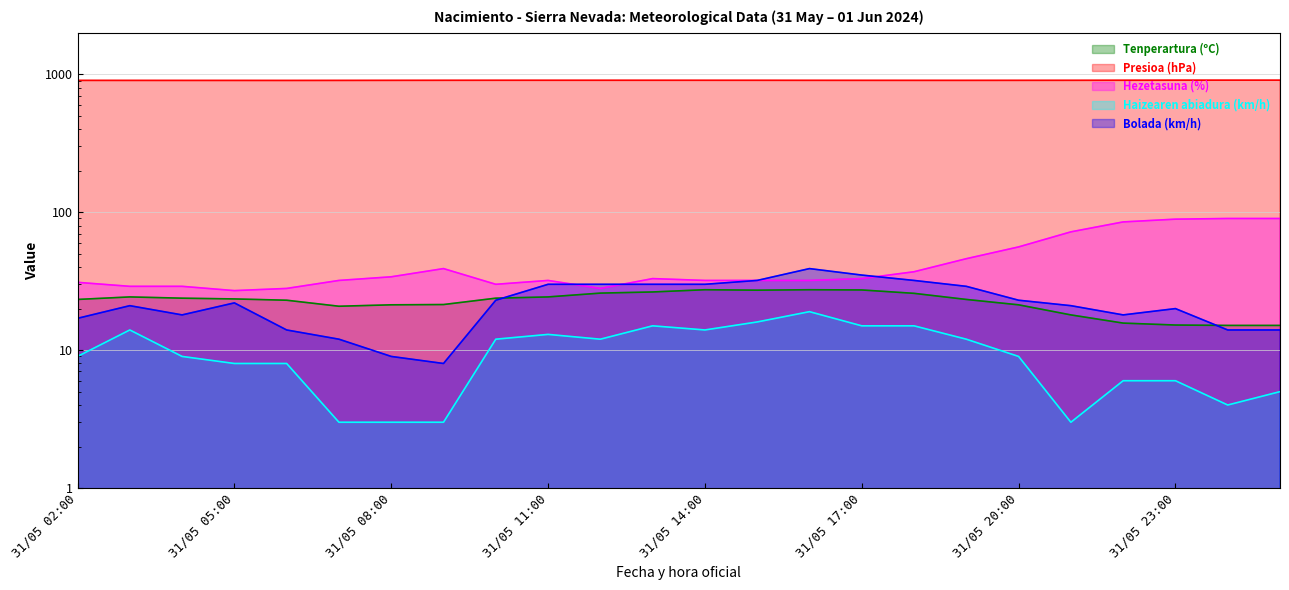

Rank the series by their maximum value, from lowest to highest.

Haizearen abiadura (km/h), Tenperartura (ºC), Bolada (km/h), Hezetasuna (%), Presioa (hPa)